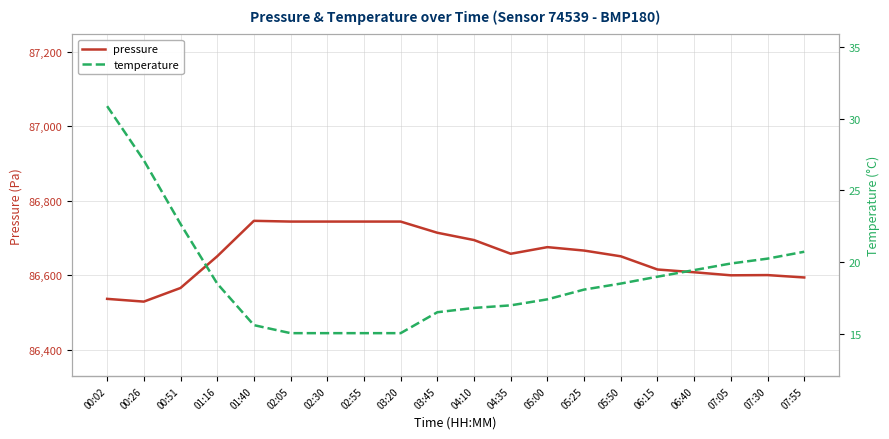

Rank the series by their average value, from lowest to highest.

temperature, pressure